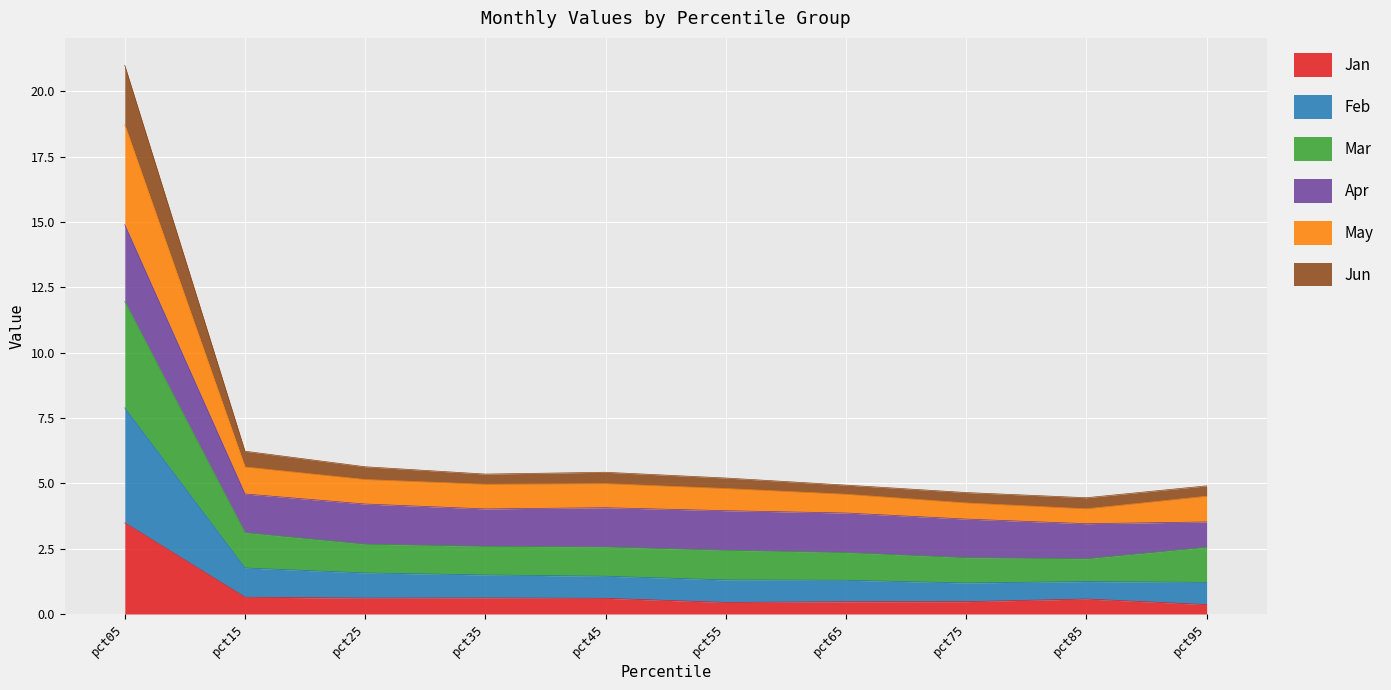

List the labels in order of Jan value, smallest first.

pct95, pct55, pct65, pct75, pct85, pct45, pct25, pct35, pct15, pct05